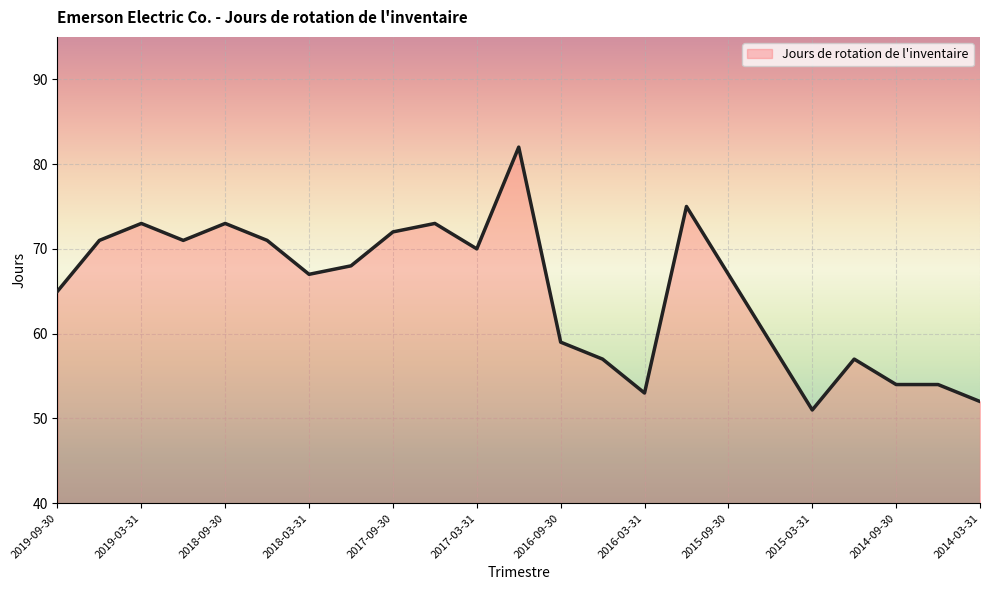

True or false: the data has more than 1 interior local peaks.

True